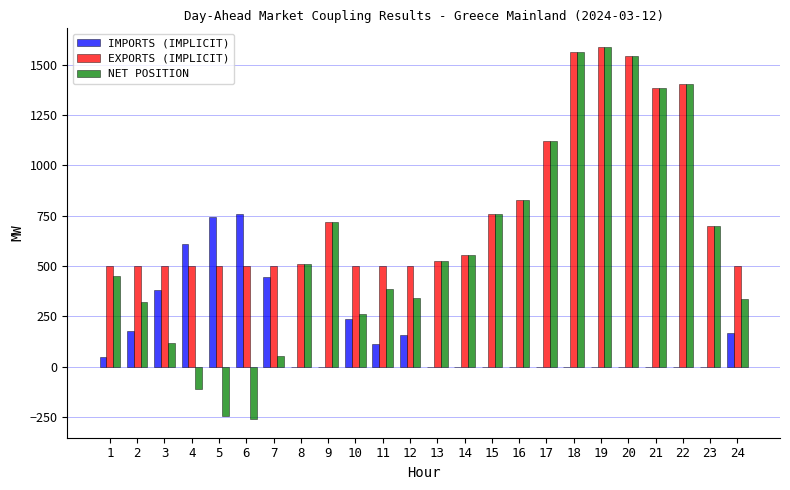

The value of EXPORTS (IMPLICIT) at 14 is 556.9. True or false?

True